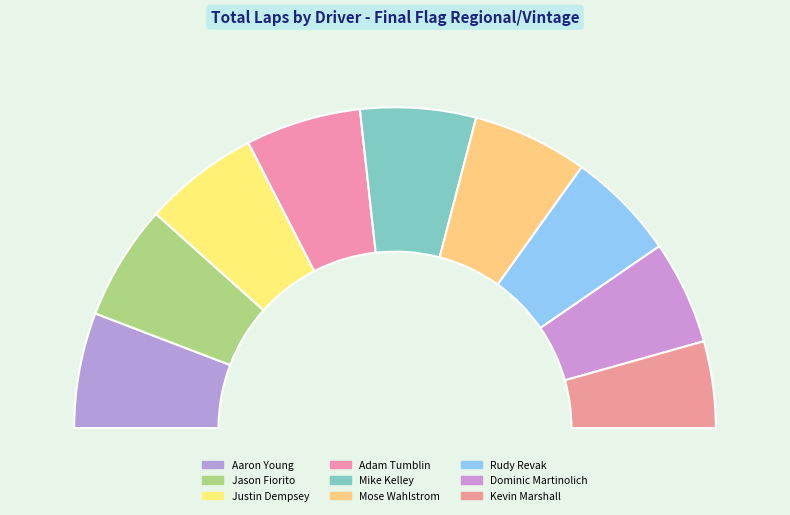

To the nearest percent, what is the difference between the largest and smallest slice percentages?

3%